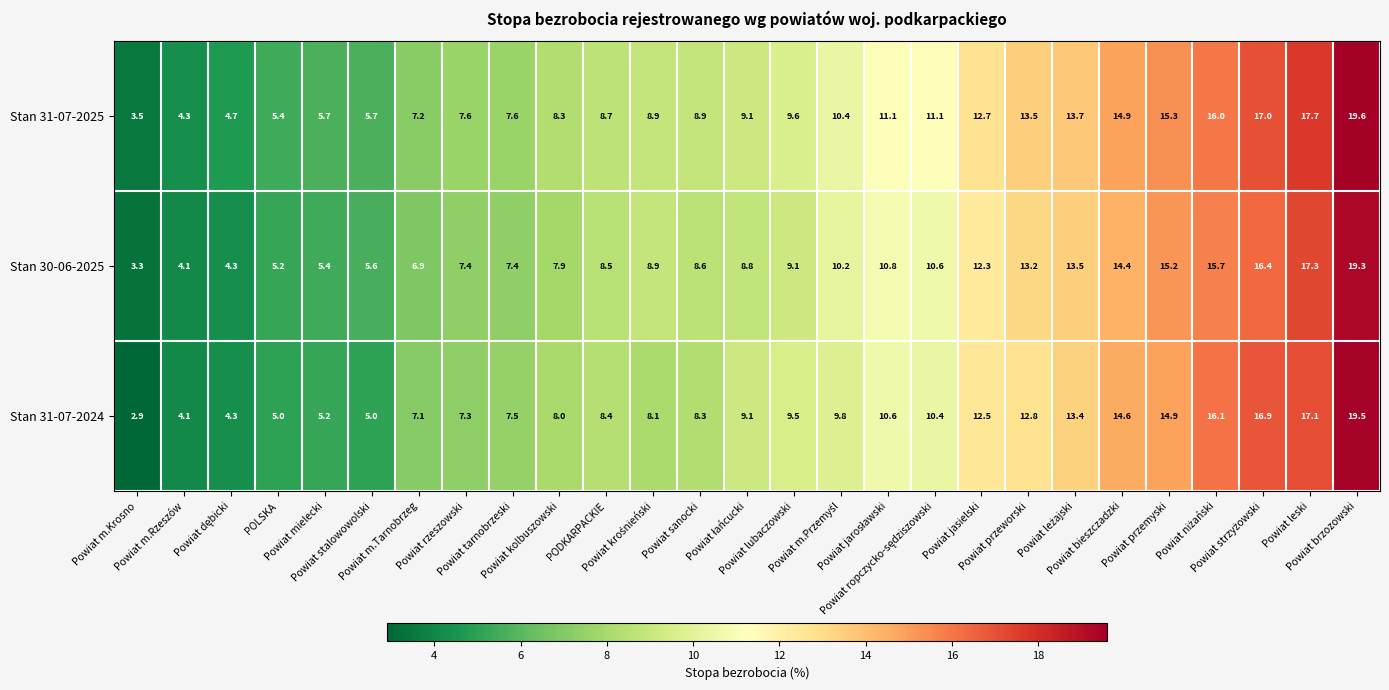

Which series has the largest total across all categories?

Stan 31-07-2025